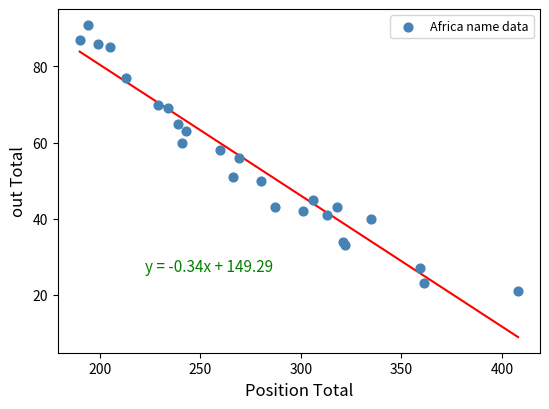

What is the range of X values (max minus min)?

218